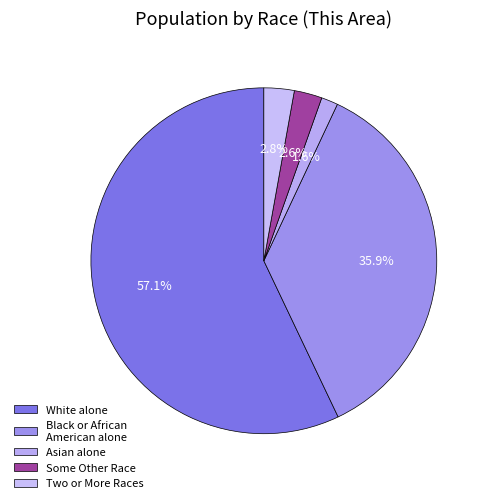

How many slices are in this pie chart?

5